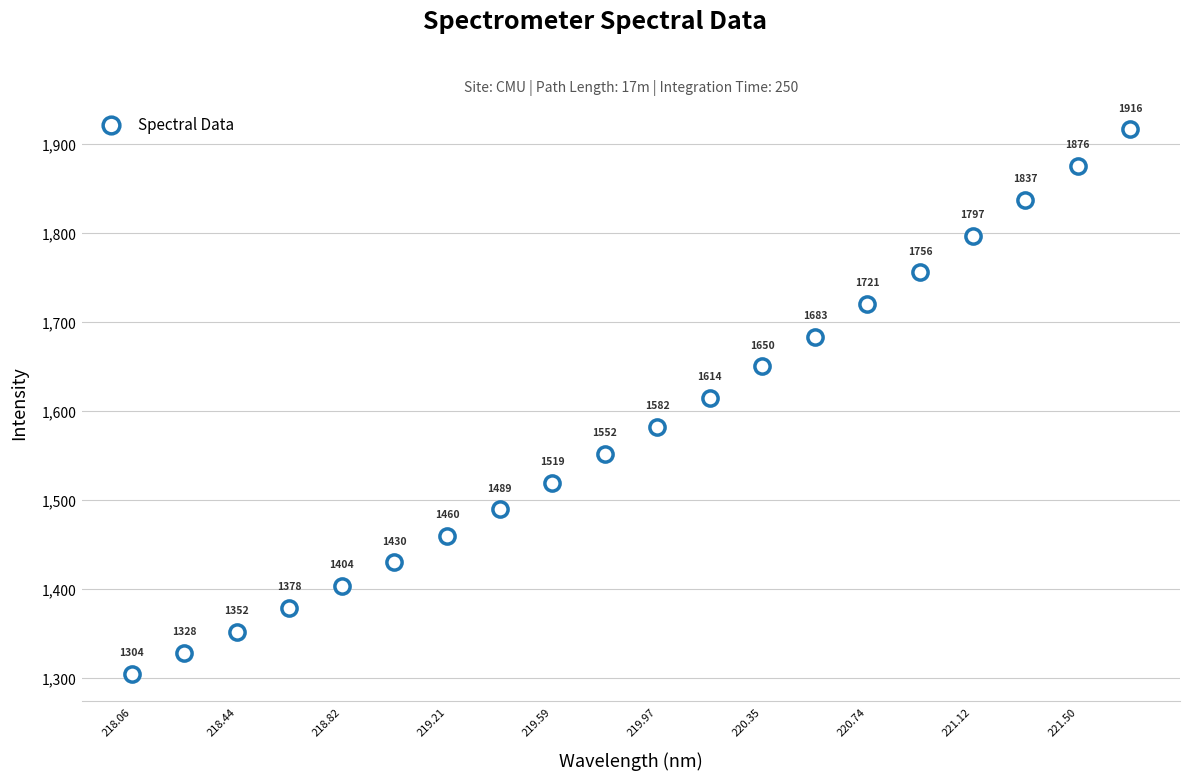

What Y value in the scatter plot is closest to 1610?

1614.3